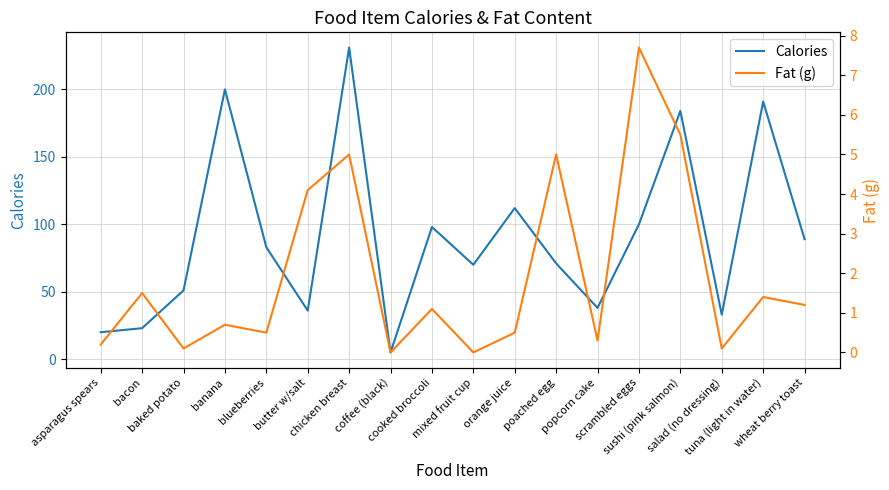

At which category does Fat (g) reach its first local valley?

baked potato